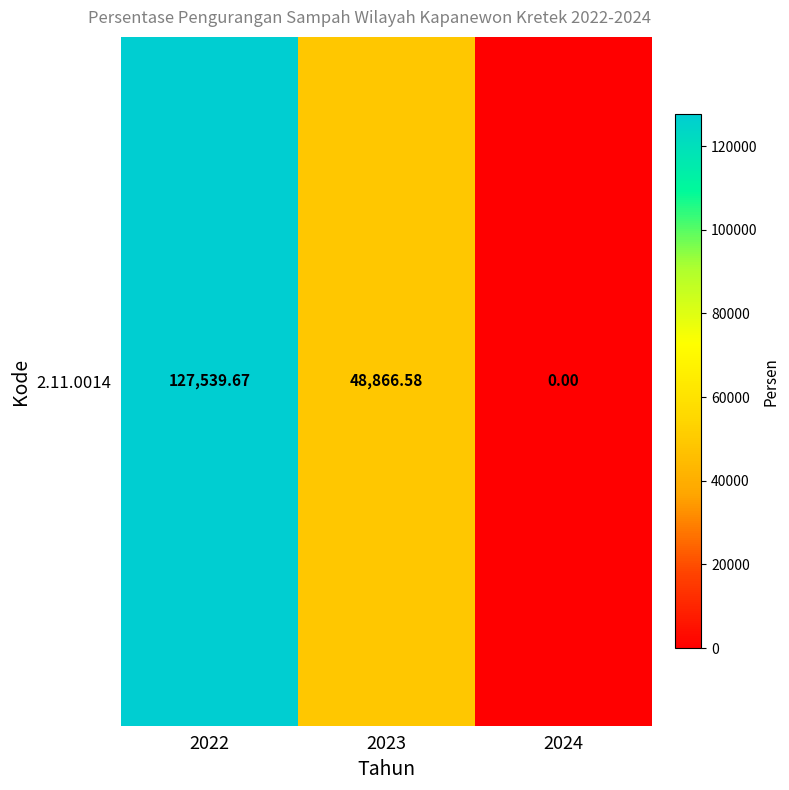

Rank the categories by value from highest to lowest.

2022, 2023, 2024